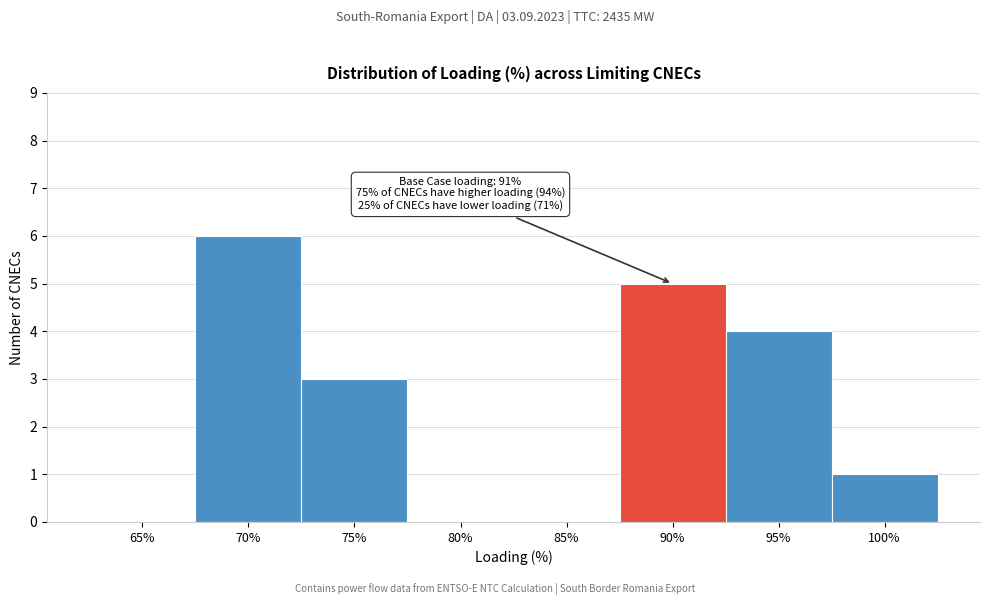

Reading left to right, transcribe all the data shown in this chart.

65%=0	70%=6	75%=3	80%=0	85%=0	90%=5	95%=4	100%=1